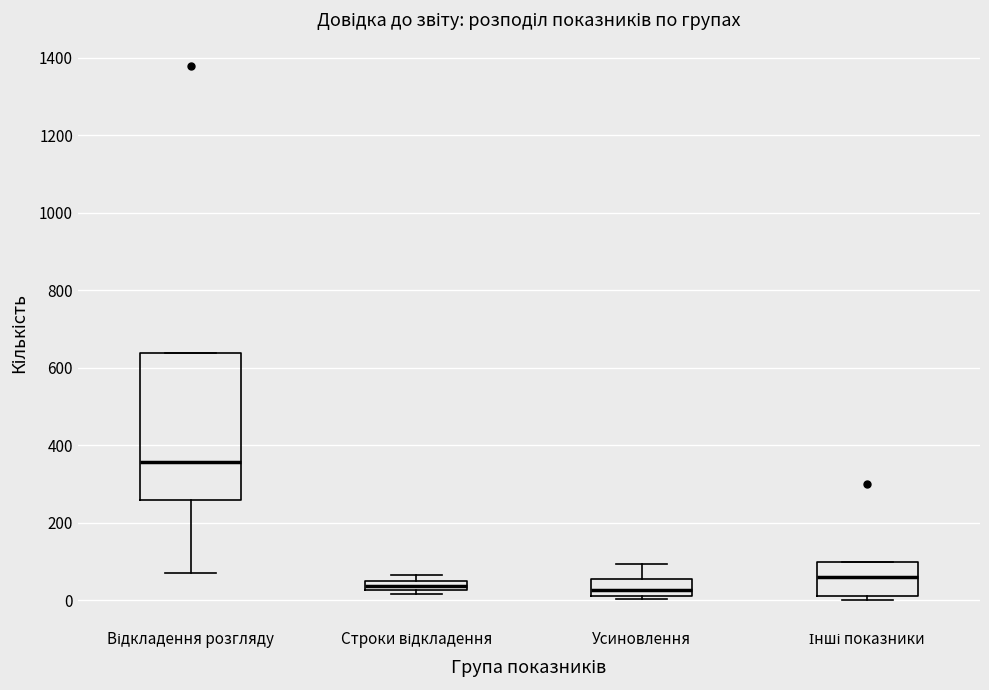

Where is the lower edge of the box for Усиновлення on the y-axis? The values are not printed on the chart, so give them approximately, as read against the axis.

20